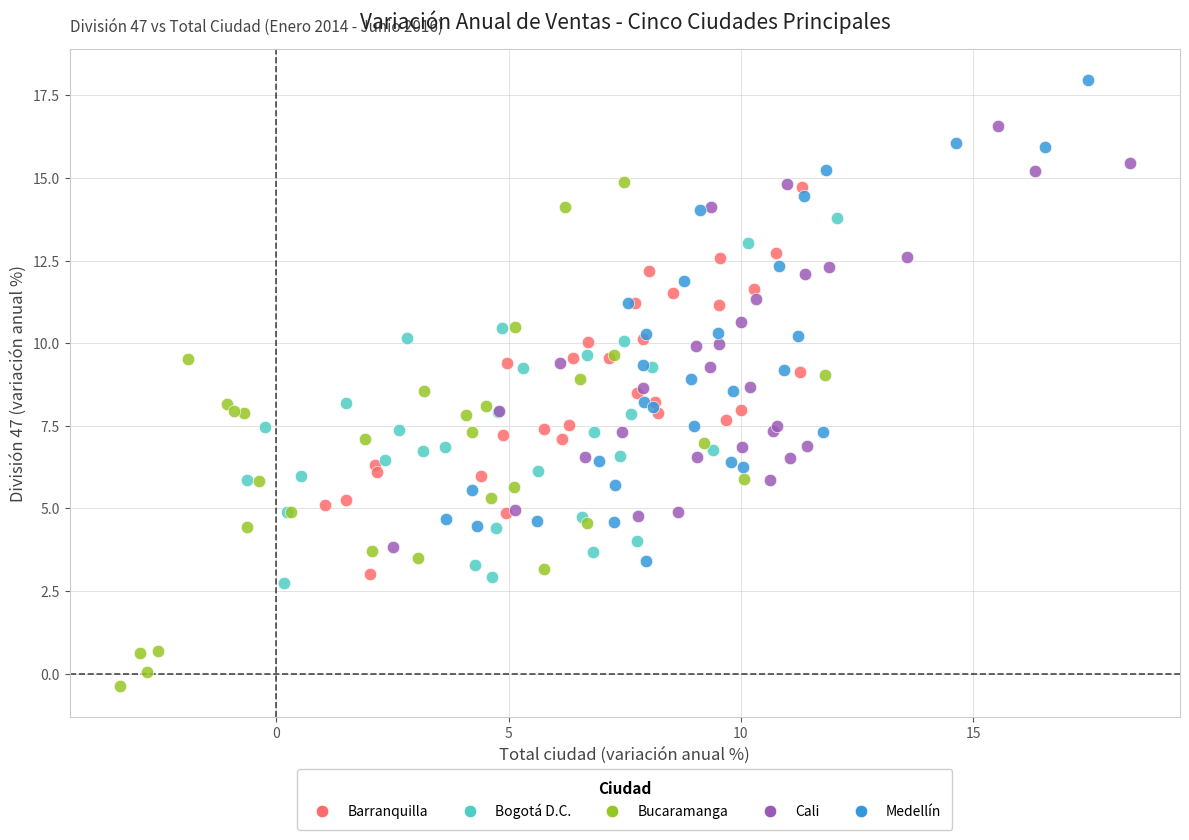

Which series reaches the minimum Y coordinate?

Bucaramanga